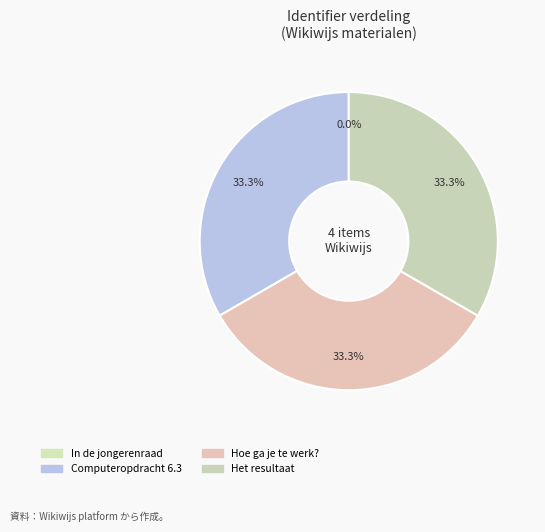

The Computeropdracht 6.3 slice represents 39% of the pie. True or false?

False